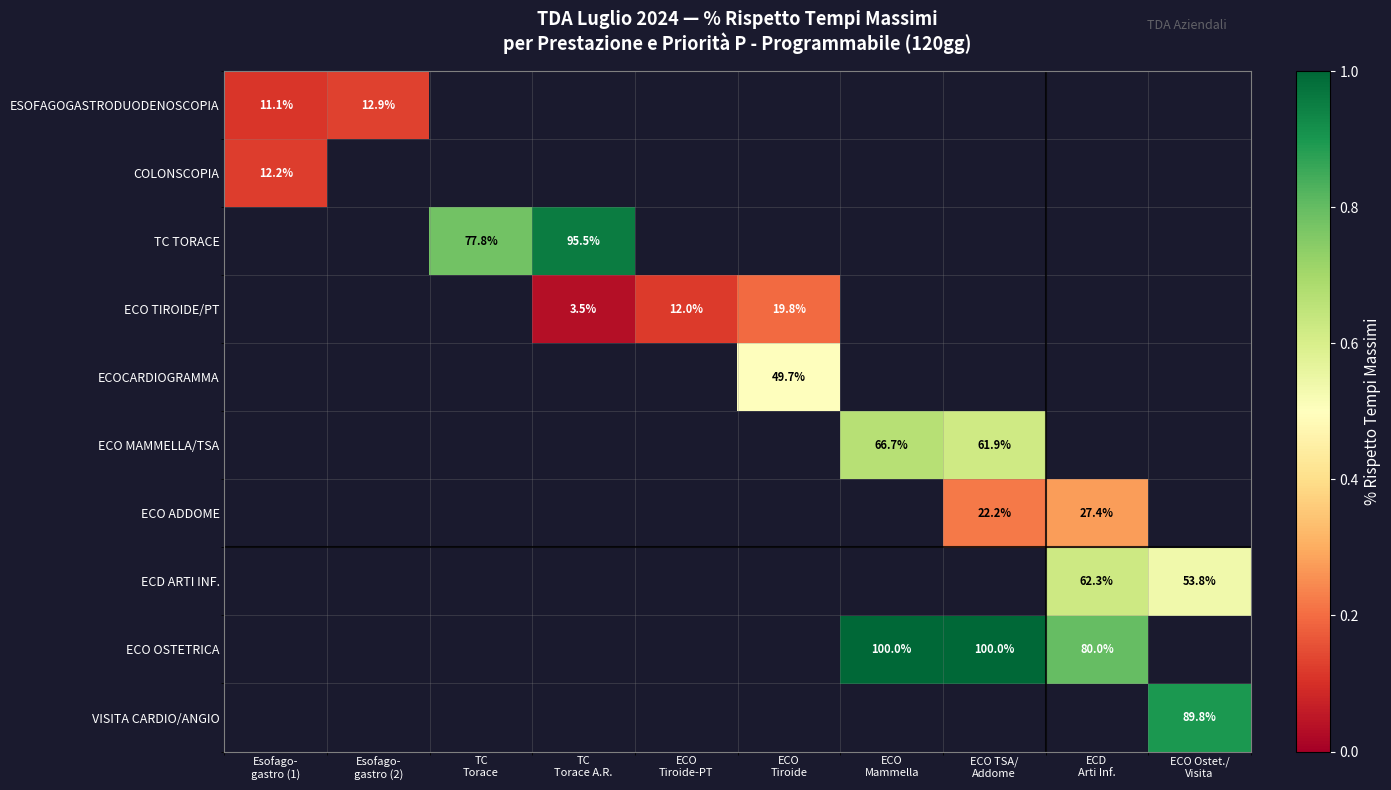

How many distinct data groups are displayed?

10